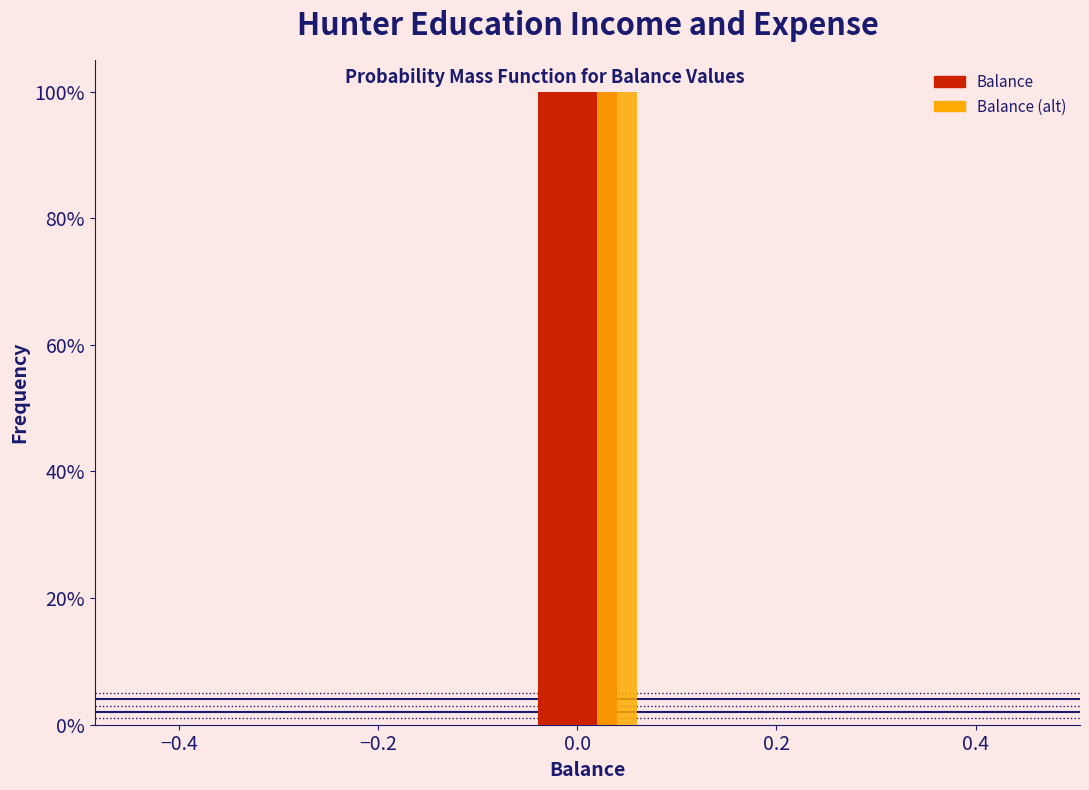

What is the maximum value shown in the chart?

100